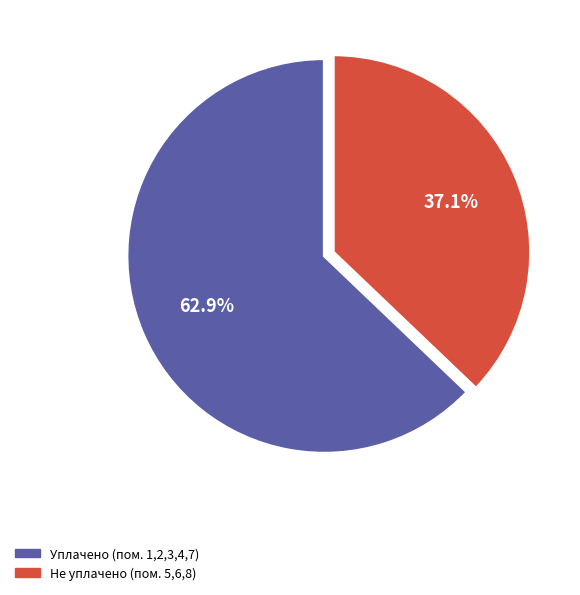

To the nearest percent, what is the difference between the largest and smallest slice percentages?

26%